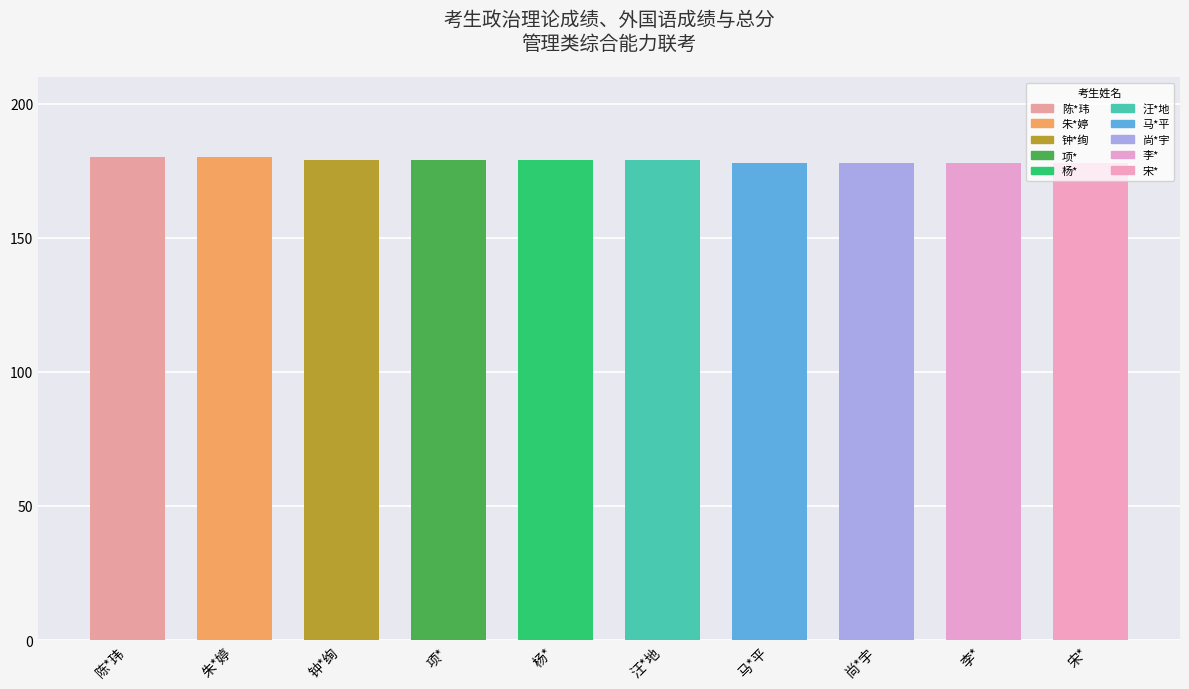

At which label does the data first exceed 179?

陈*玮